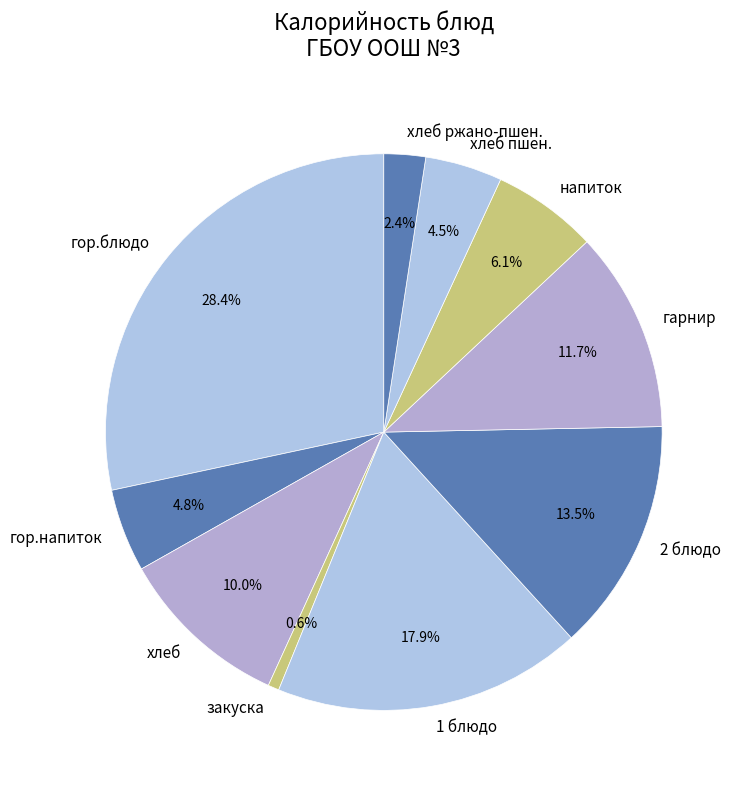

Which has a higher value, хлеб or напиток?

хлеб